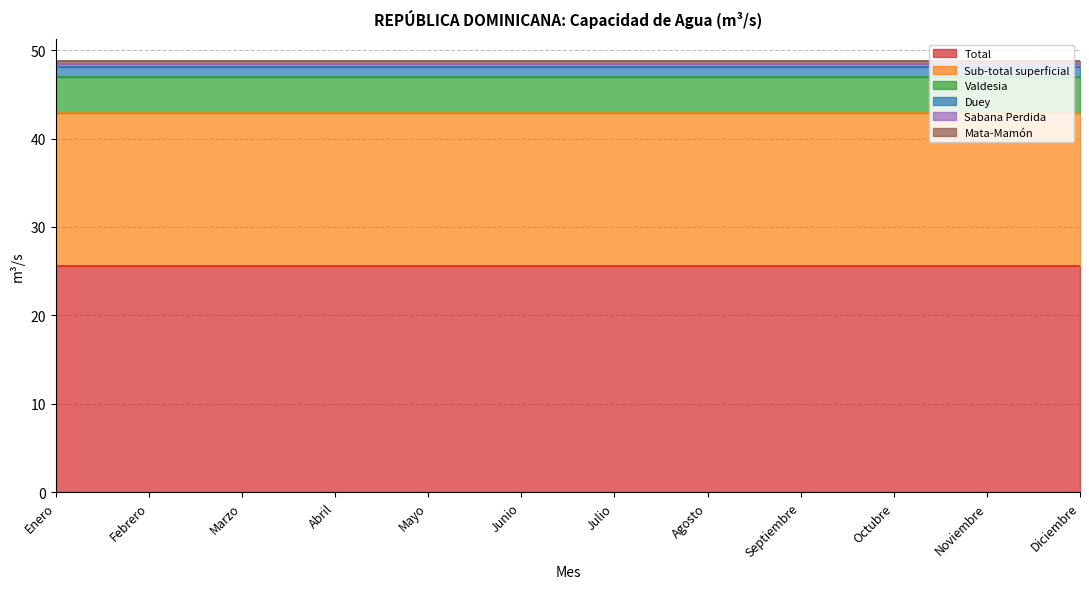

Rank the series at Enero from lowest to highest value.

Sabana Perdida, Mata-Mamón, Duey, Valdesia, Sub-total superficial, Total